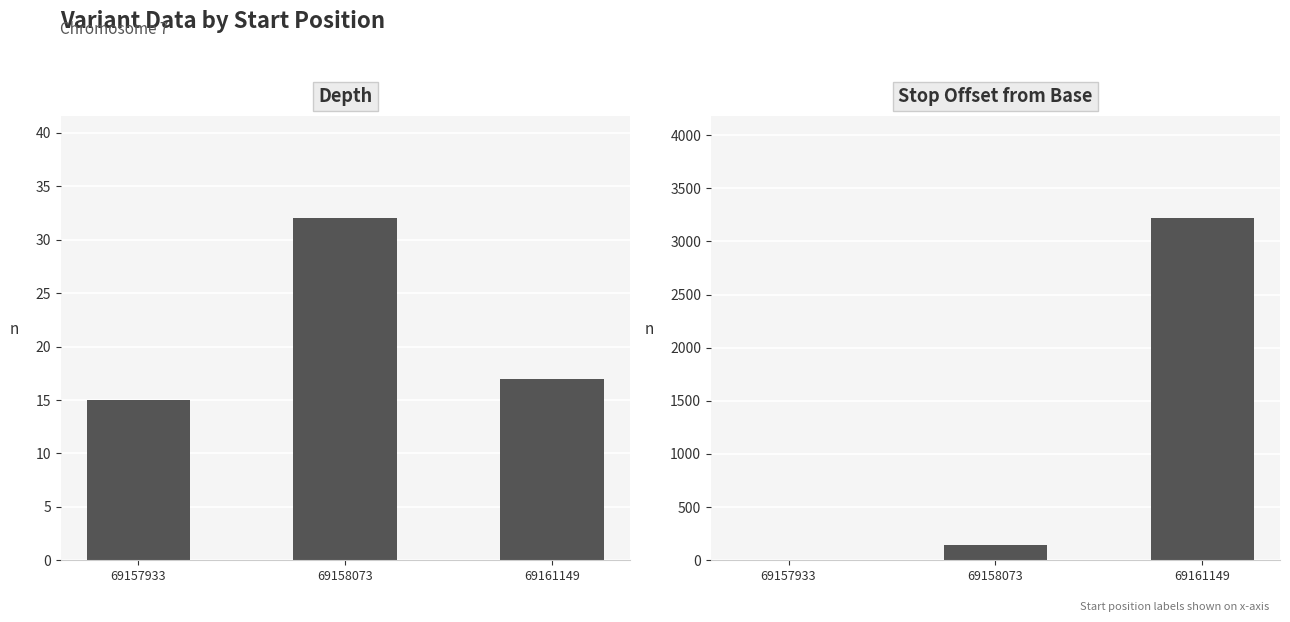

Reading left to right, transcribe all the data shown in this chart.

depth: 69157933=15	69158073=32	69161149=17
stop offset: 69157933=0	69158073=140	69161149=3216